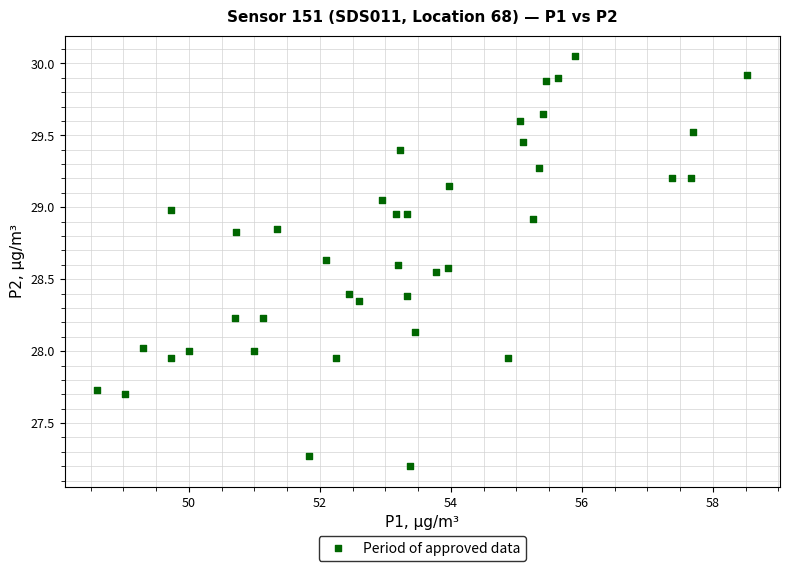

What is the range of X values (max minus min)?

9.9